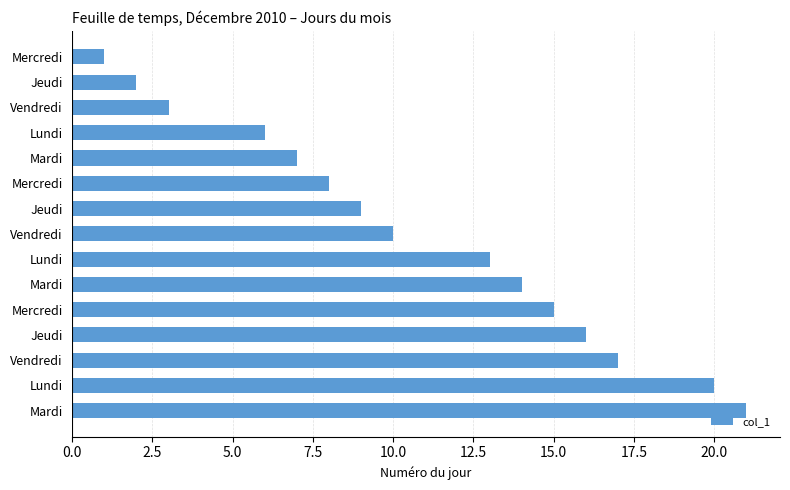

Count the number of categories in the chart.

15